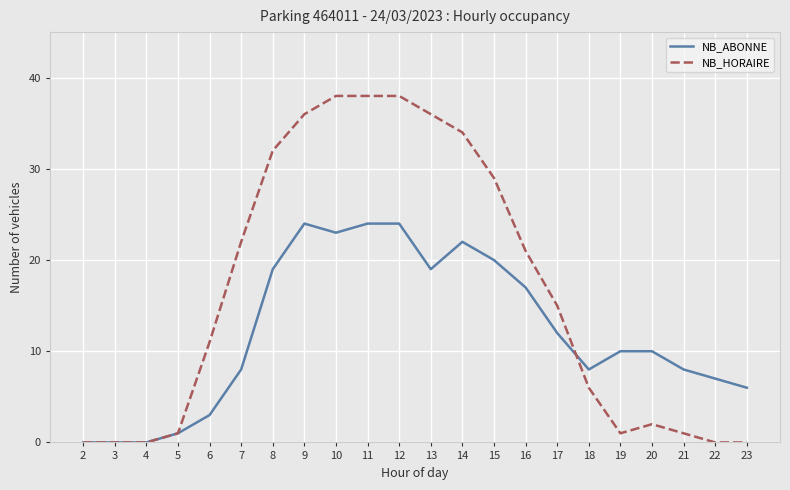

Between 15 and 21, which series saw the biggest shift?

NB_HORAIRE